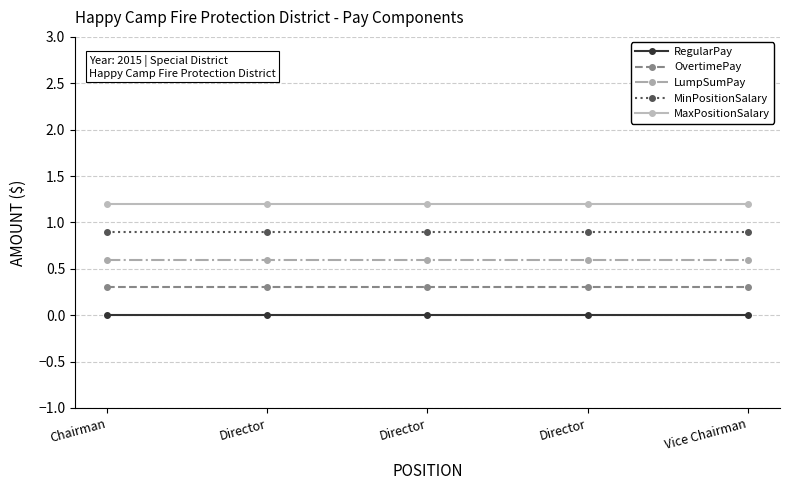

Reading right to left, transcribe all the data shown in this chart.

RegularPay: Vice Chairman=0.0	Director=0.0	Director=0.0	Director=0.0	Chairman=0.0
OvertimePay: Vice Chairman=0.3	Director=0.3	Director=0.3	Director=0.3	Chairman=0.3
LumpSumPay: Vice Chairman=0.6	Director=0.6	Director=0.6	Director=0.6	Chairman=0.6
MinPositionSalary: Vice Chairman=0.9	Director=0.9	Director=0.9	Director=0.9	Chairman=0.9
MaxPositionSalary: Vice Chairman=1.2	Director=1.2	Director=1.2	Director=1.2	Chairman=1.2